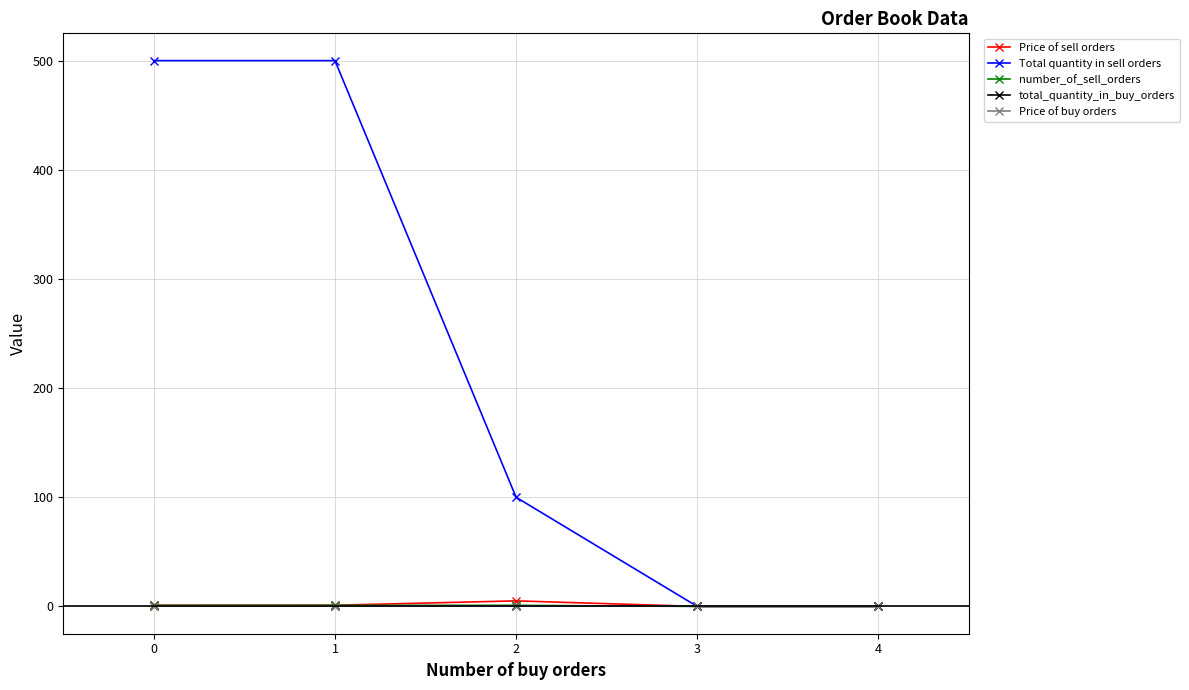

True or false: number_of_sell_orders and Total quantity in sell orders cross at least once.

False